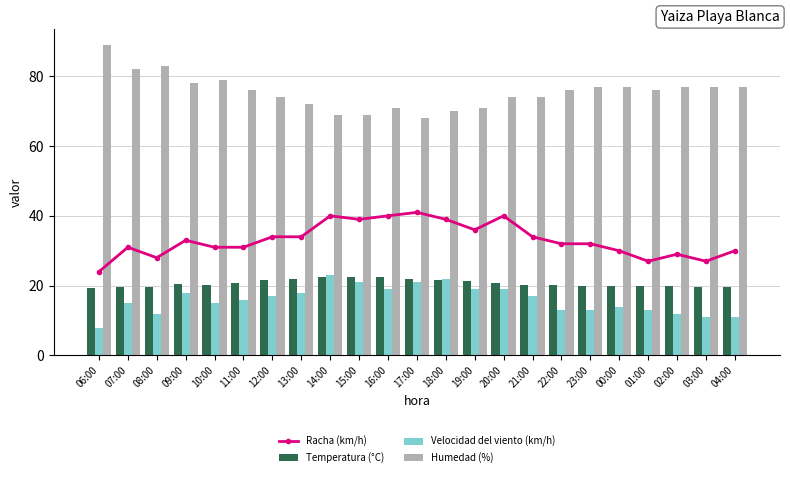

Rank the series by their maximum value, from lowest to highest.

Temperatura (°C), Velocidad del viento (km/h), Racha (km/h), Humedad (%)